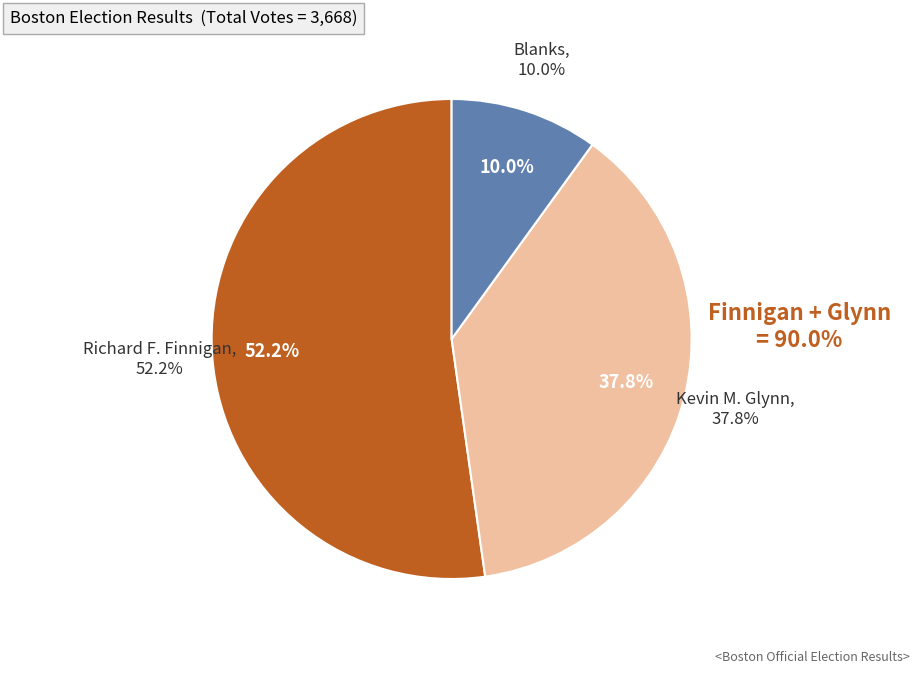

Which category has the biggest portion of the pie?

Richard F. Finnigan